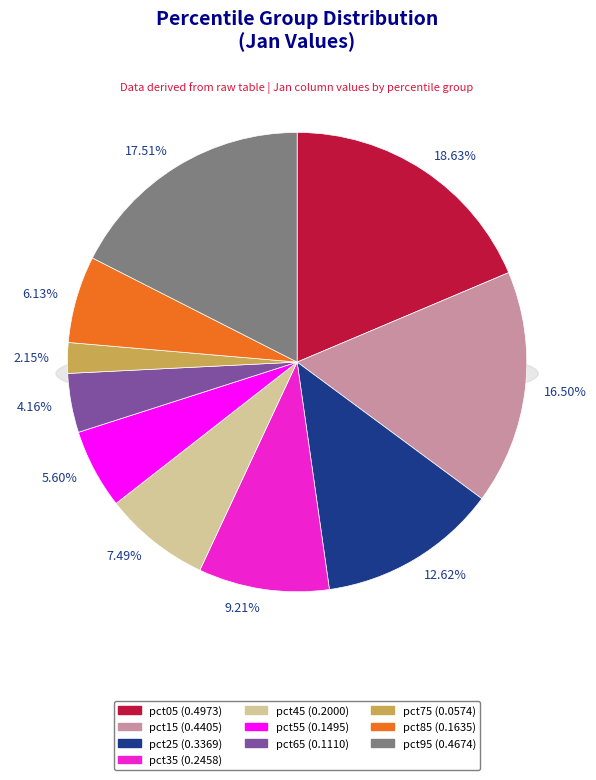

Is there any slice that represents more than half of the pie?

No